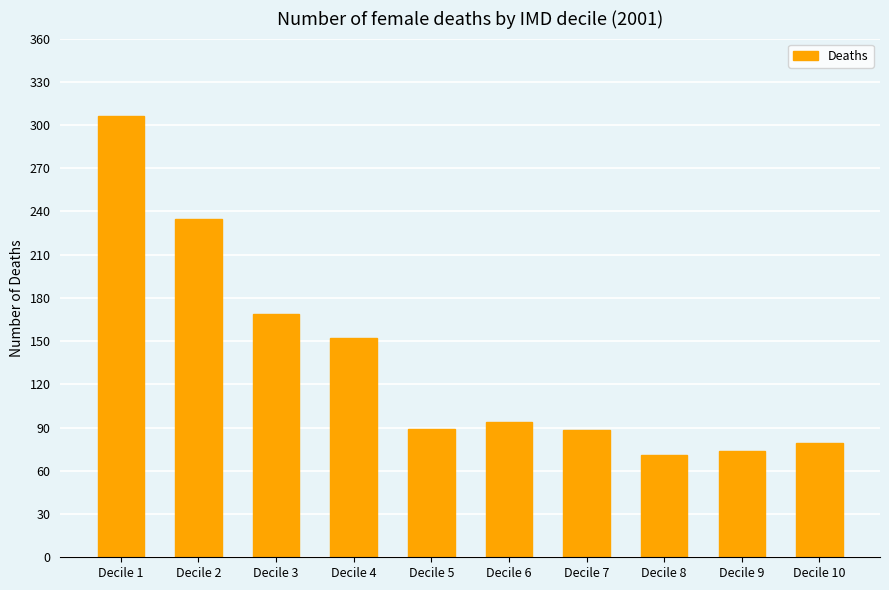

Where does the data first go above 94?

Decile 1